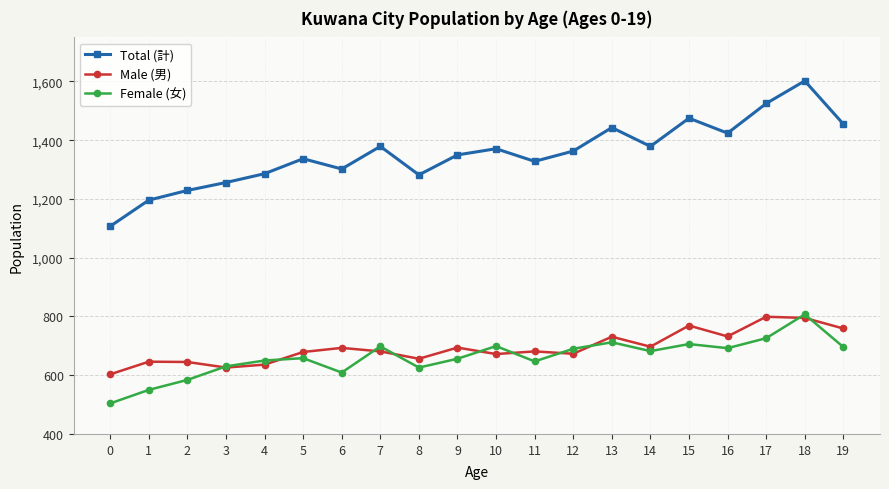

What is the greatest value displayed?

1602